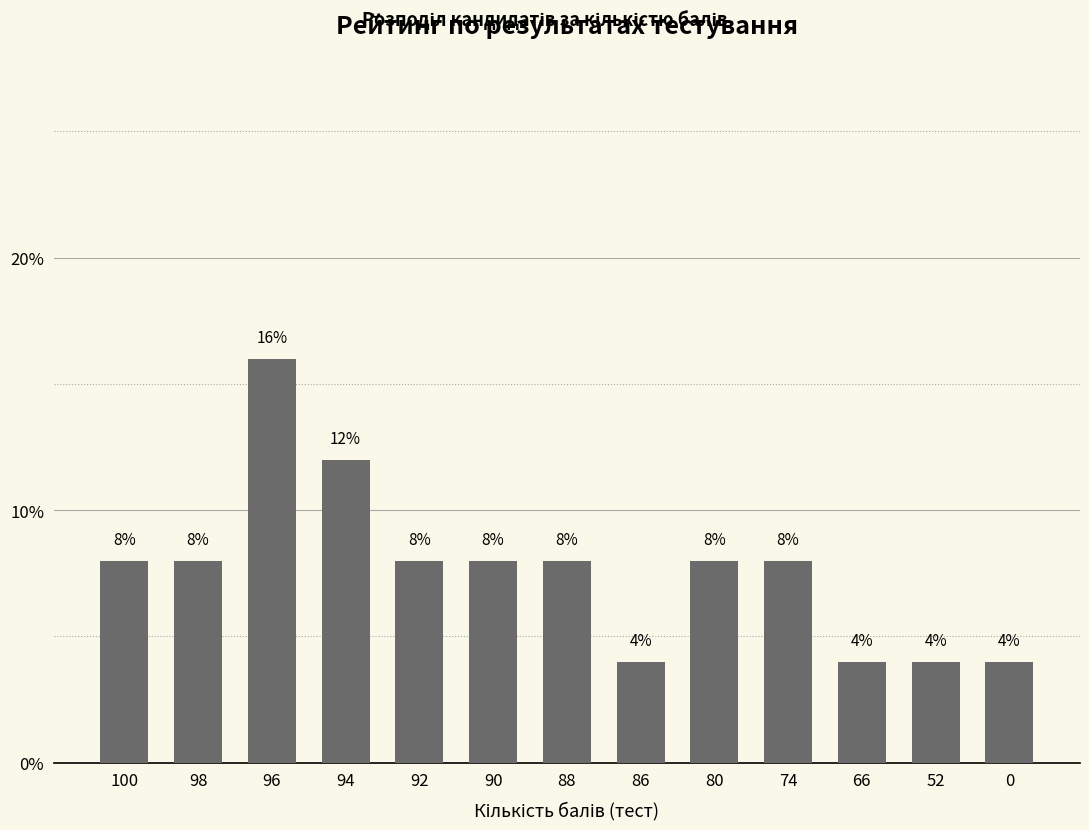

What is the difference between the values at 66 and 94?

8